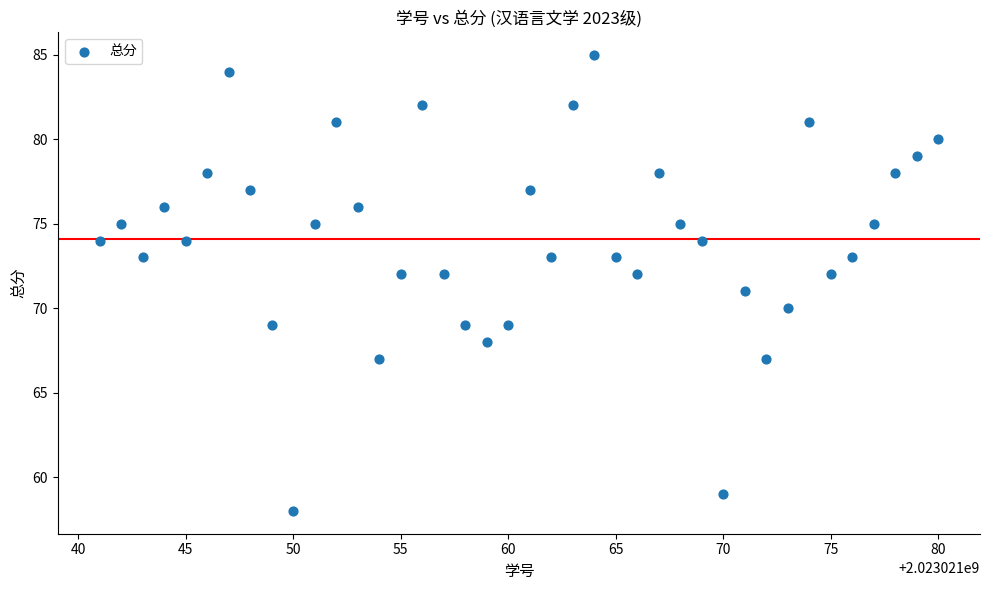

What is the range of X values (max minus min)?

39